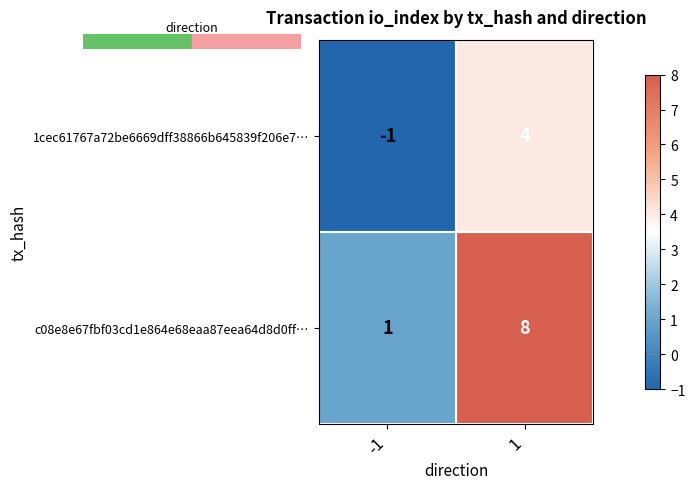

What is the greatest value displayed?

8